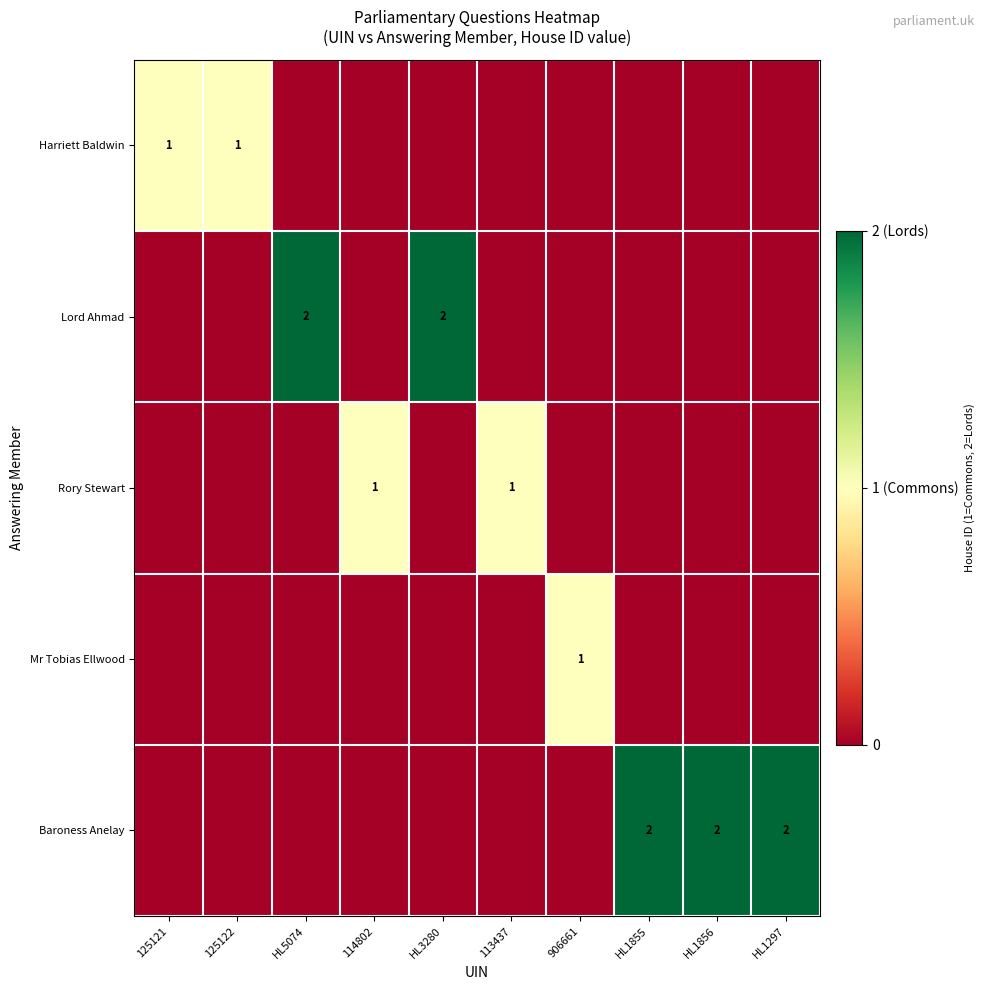

True or false: Rory Stewart has a value of 2 at 114802.

False